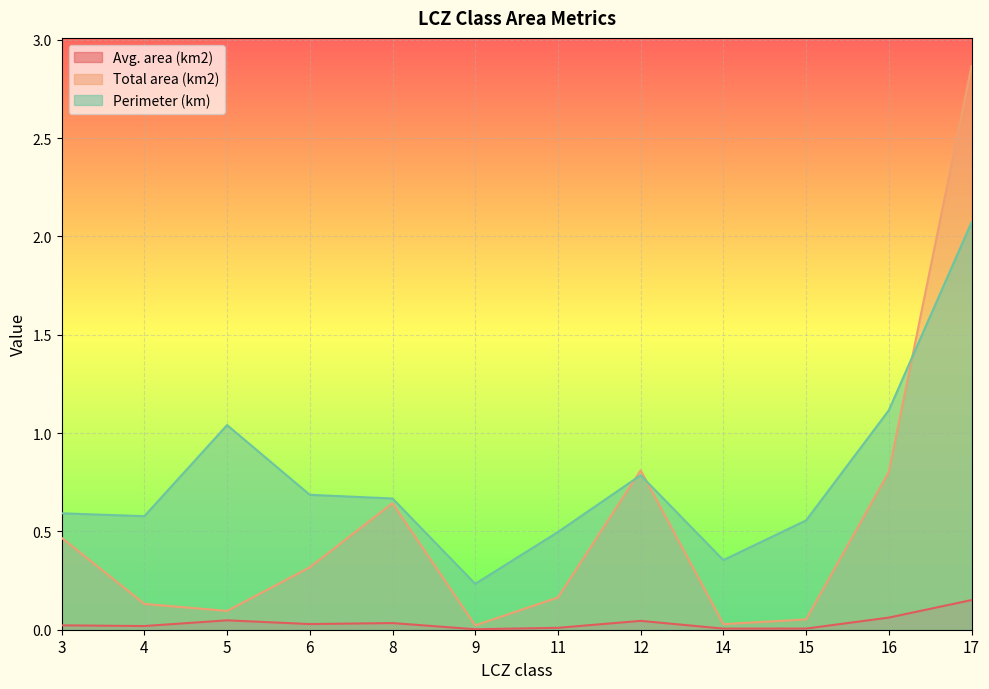

At which category is the sum across all series the highest?

17